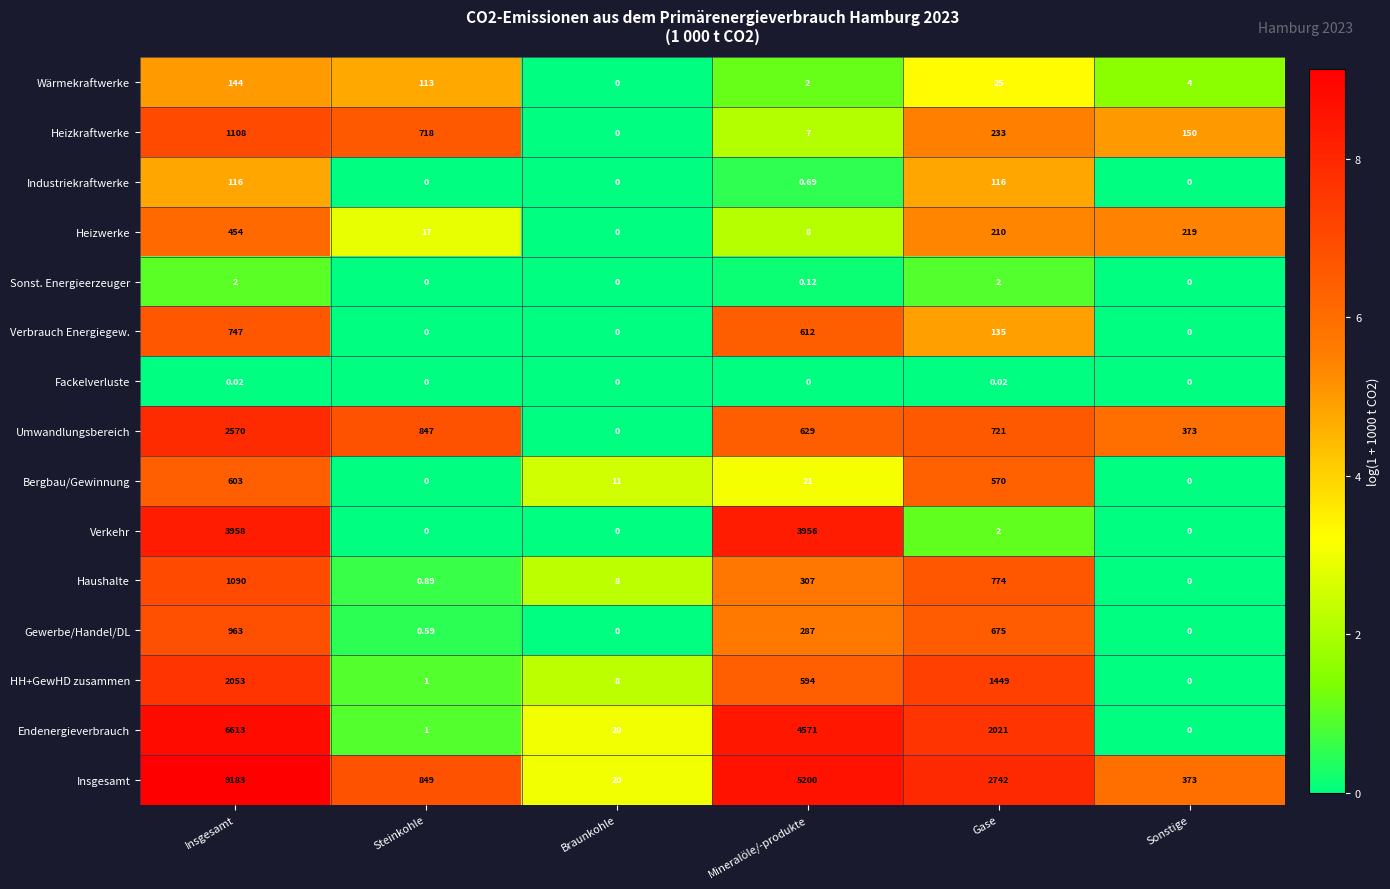

At which label is Wärmekraftwerke closest to 72?

Steinkohle